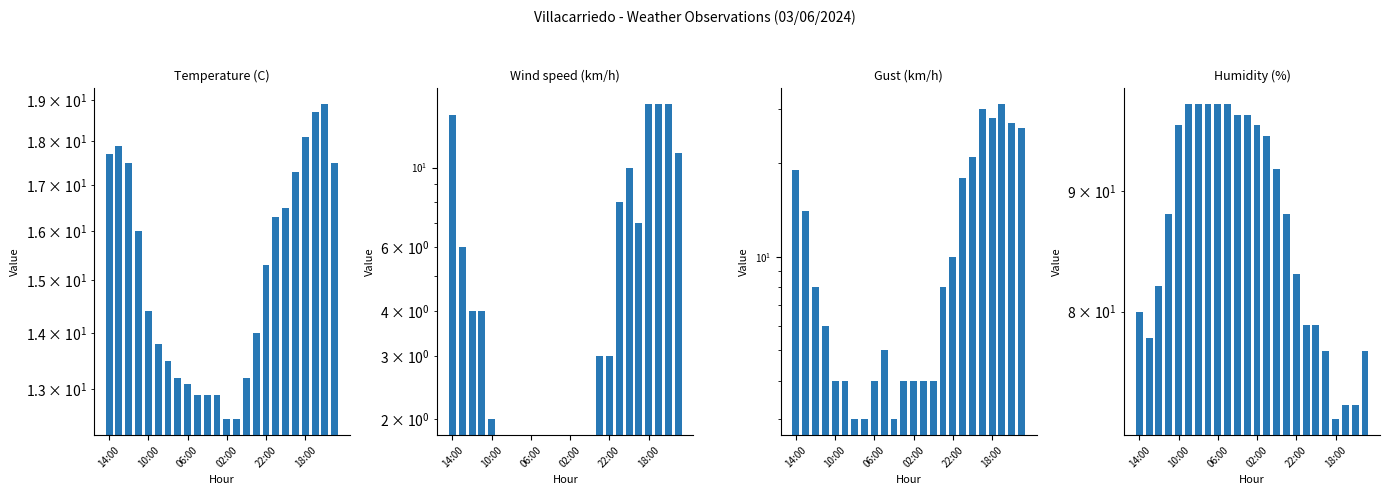

At how many categories does at least one series exceed 41?

24